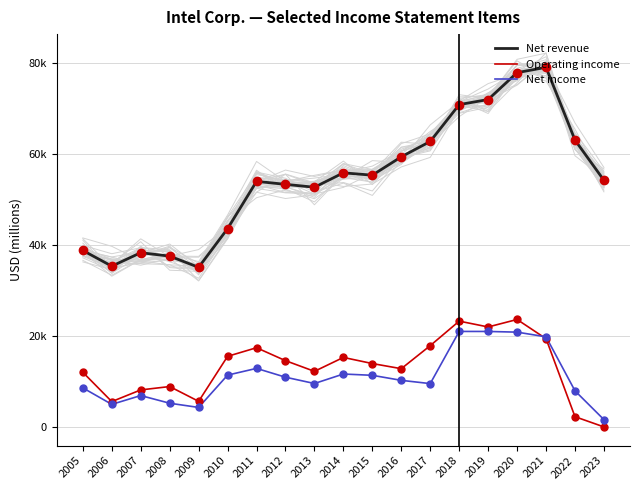

True or false: Net revenue and Net income intersect in this chart.

False